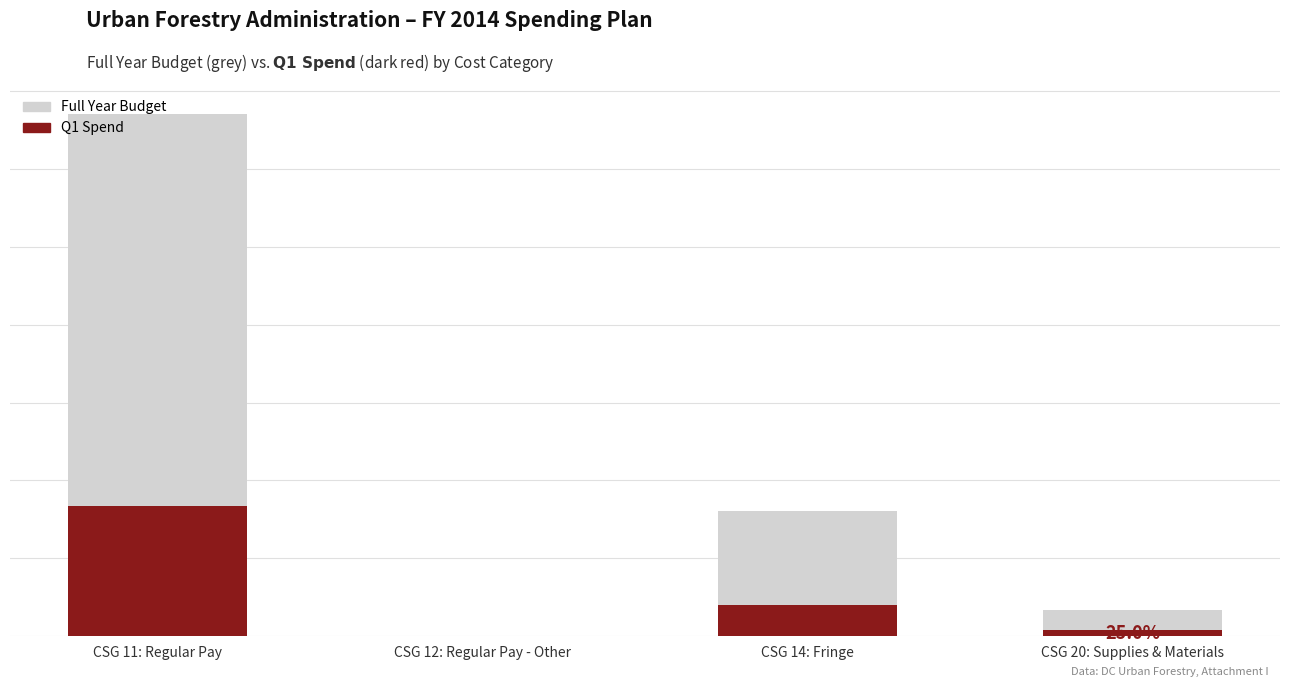

How many categories are shown in the chart?

4